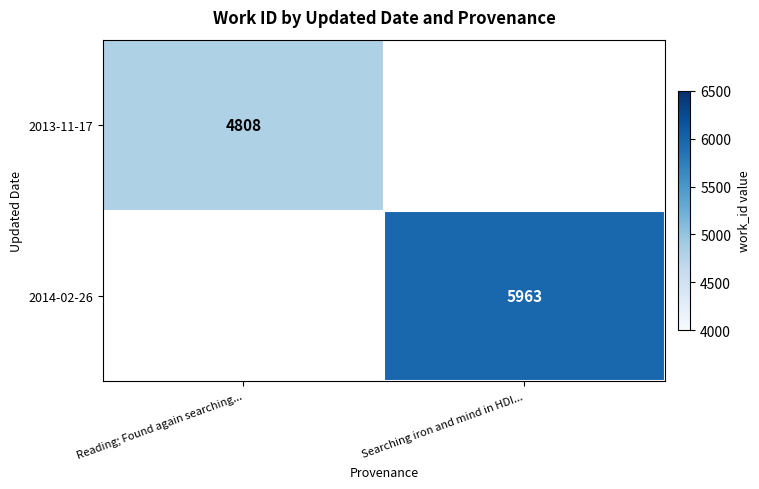

Count the number of categories in the chart.

2